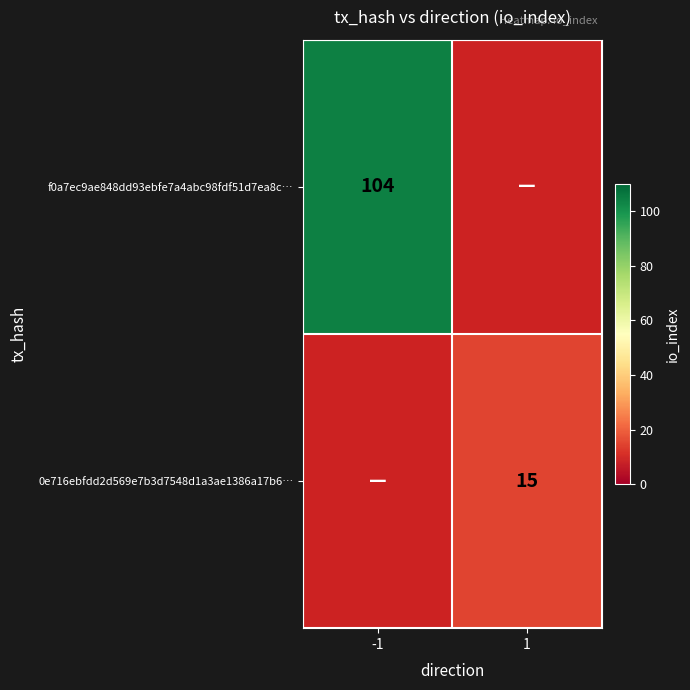

How many data points does each series have?

2